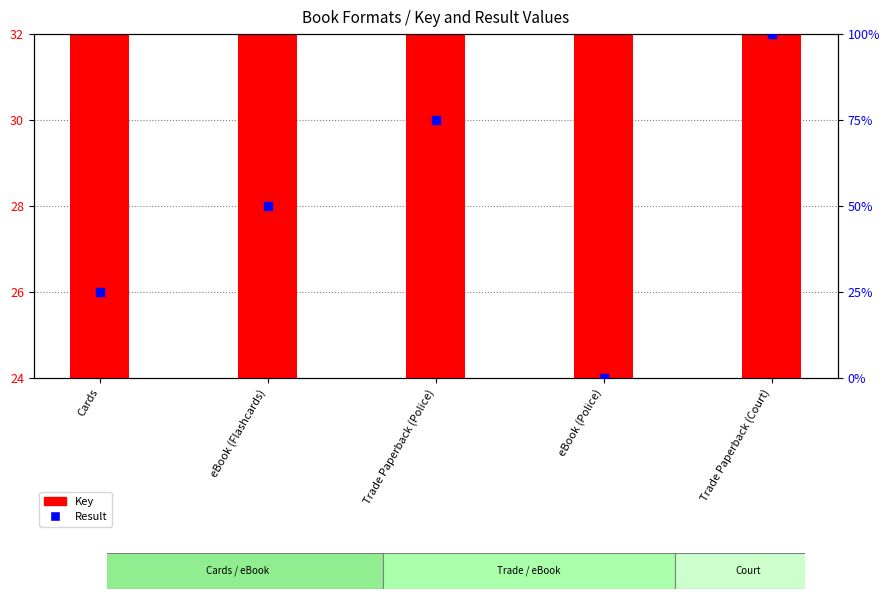

Which series has the widest spread of Y values?

Result